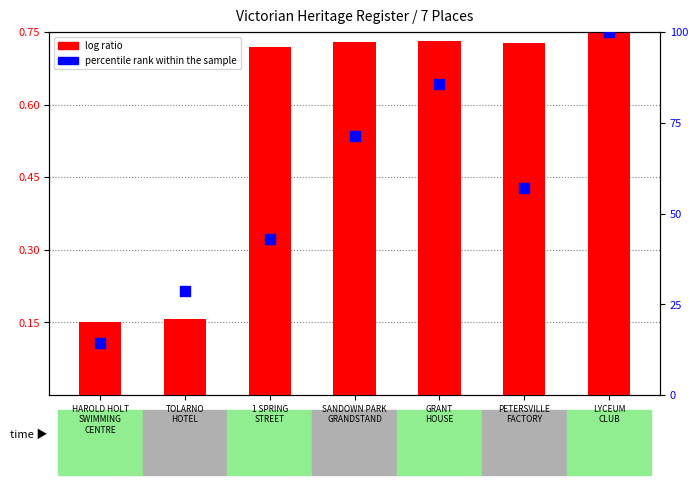

What are all the series names shown in the legend?

log ratio, percentile rank within the sample